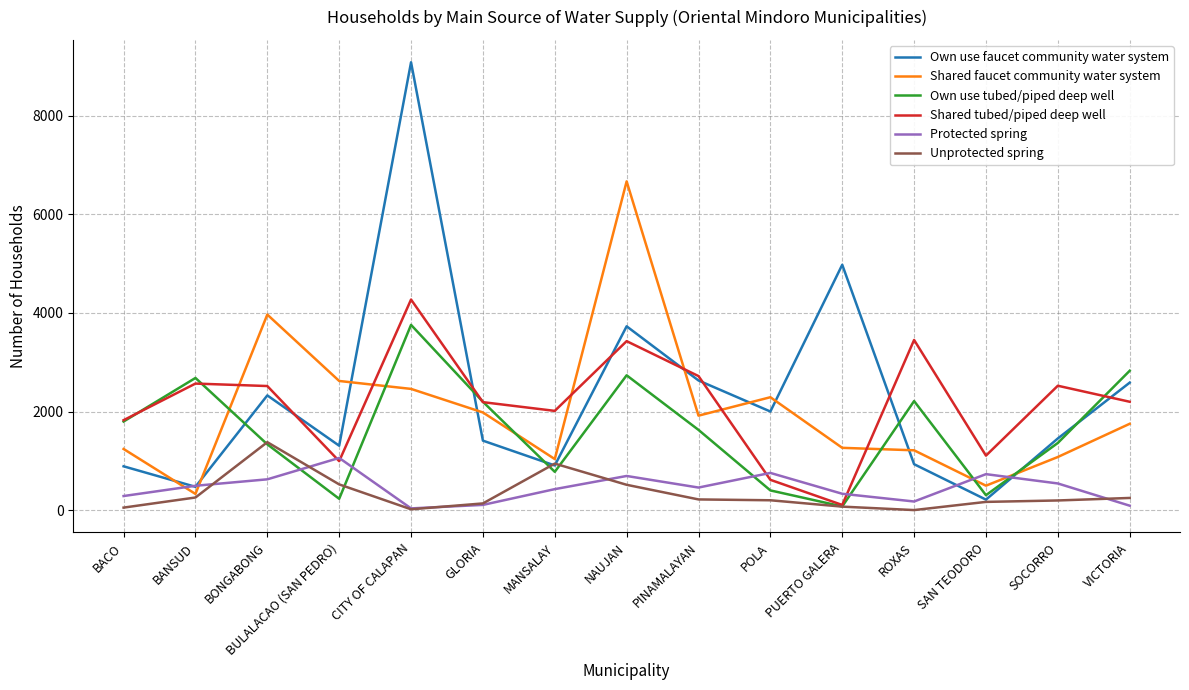

Where does the Own use tubed/piped deep well series first go above 1627?

BACO